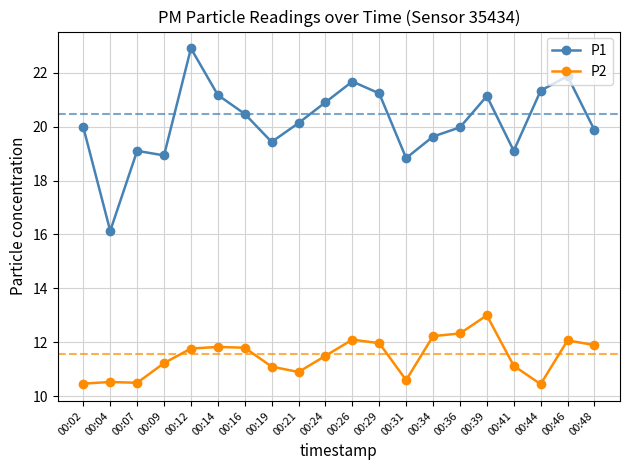

True or false: P2 and P1 intersect in this chart.

False